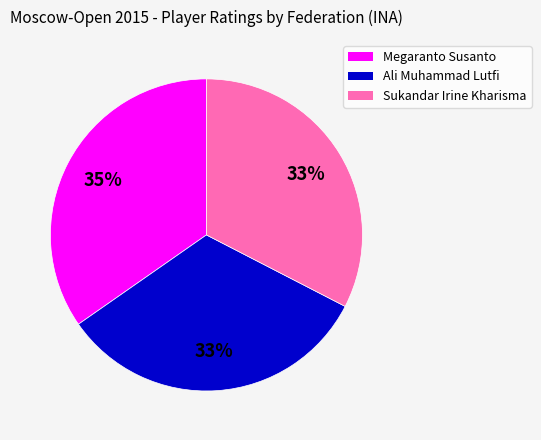

What percentage is the Megaranto Susanto slice, to the nearest percent?

35%